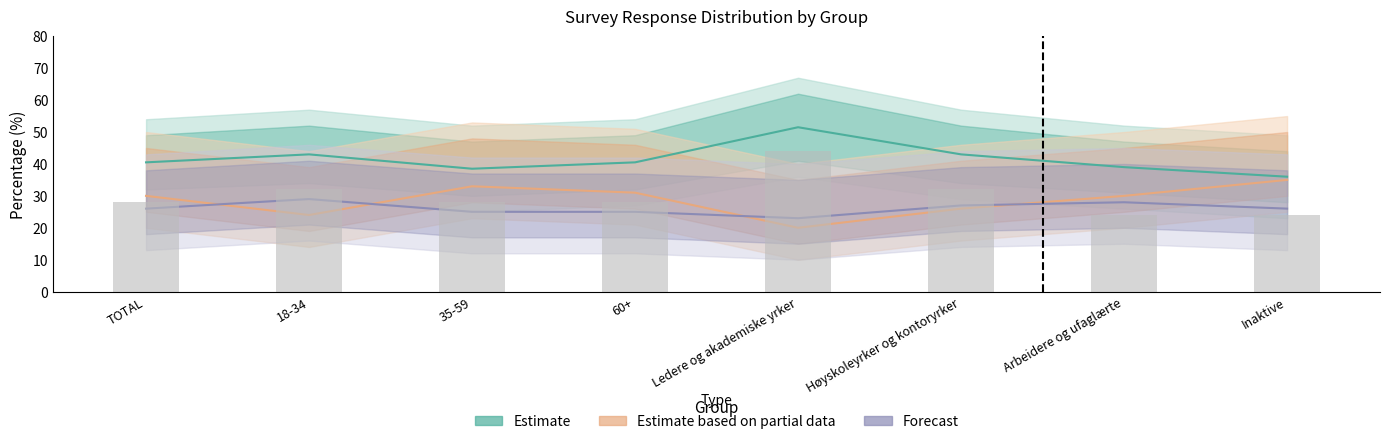

What is the label of the 8th bar from the right?

TOTAL